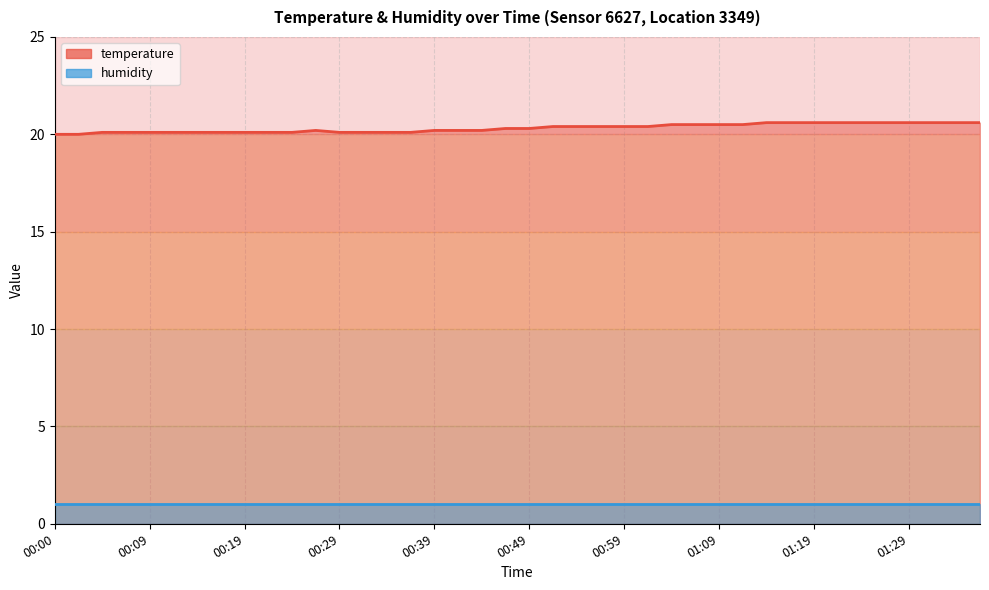

At which category does the chart reach its peak across all series?

01:14